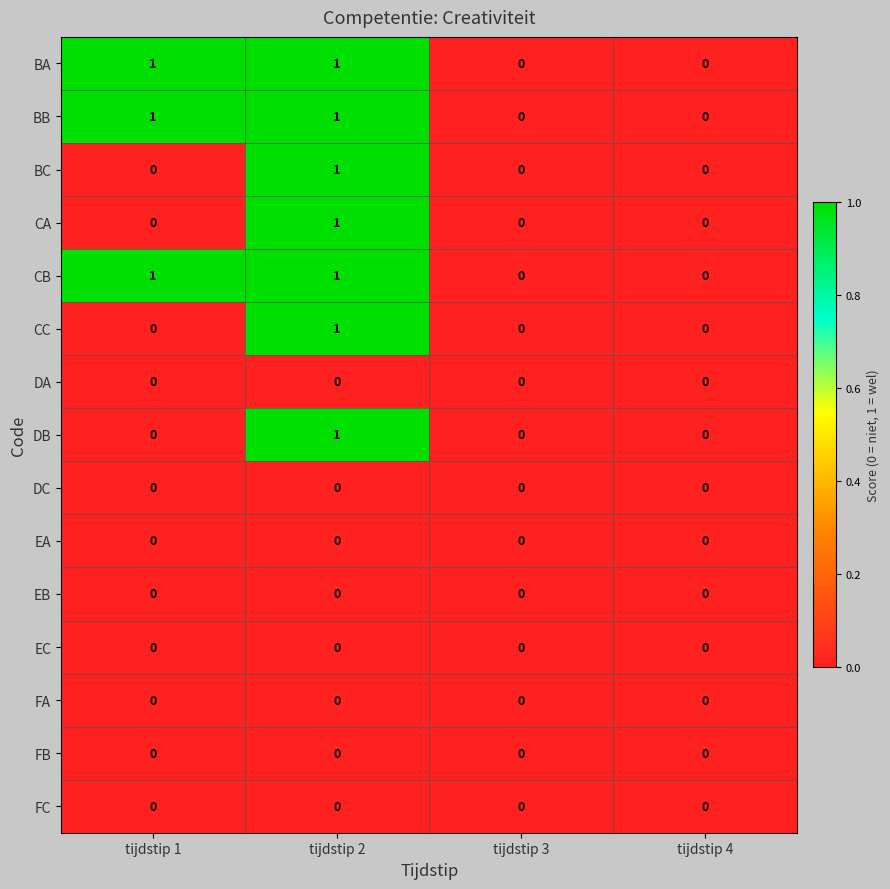

The value of FC at tijdstip 4 is 0. True or false?

True